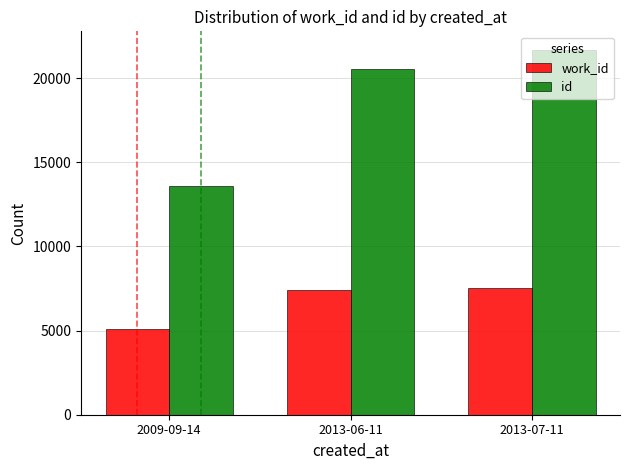

How many values in the work_id series are below 7408?

1